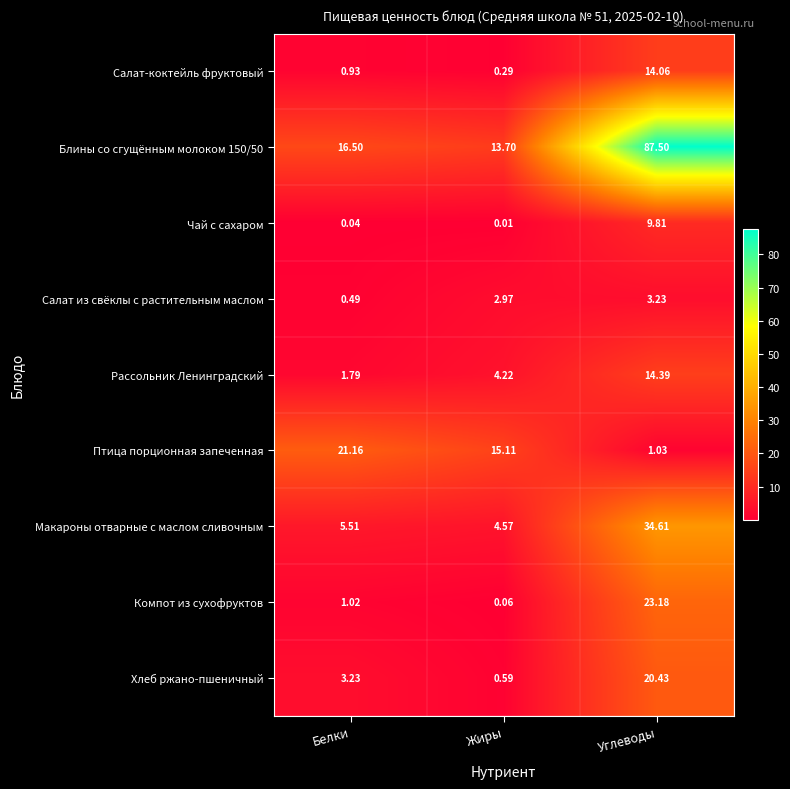

At which label is Хлеб ржано-пшеничный closest to 10?

Белки